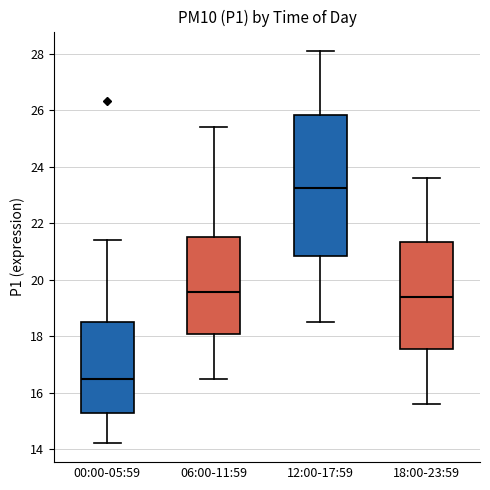

Which box's median line is the lowest?

00:00-05:59